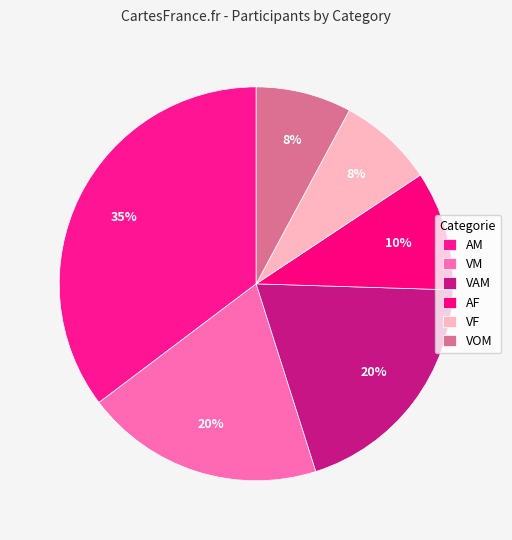

How many slices are in this pie chart?

6